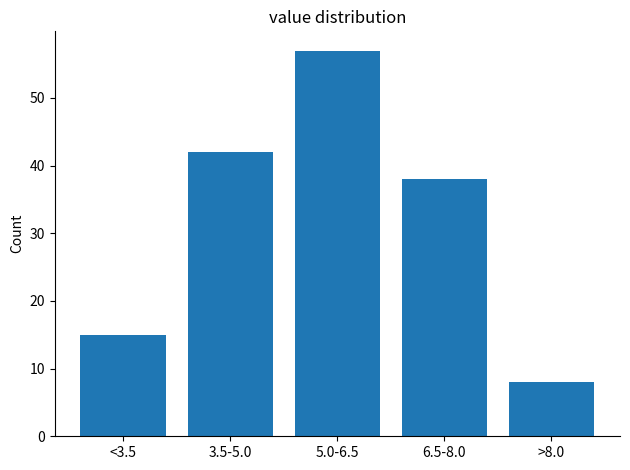

Reading right to left, extract all data points from this chart.

>8.0=8	6.5-8.0=38	5.0-6.5=57	3.5-5.0=42	<3.5=15